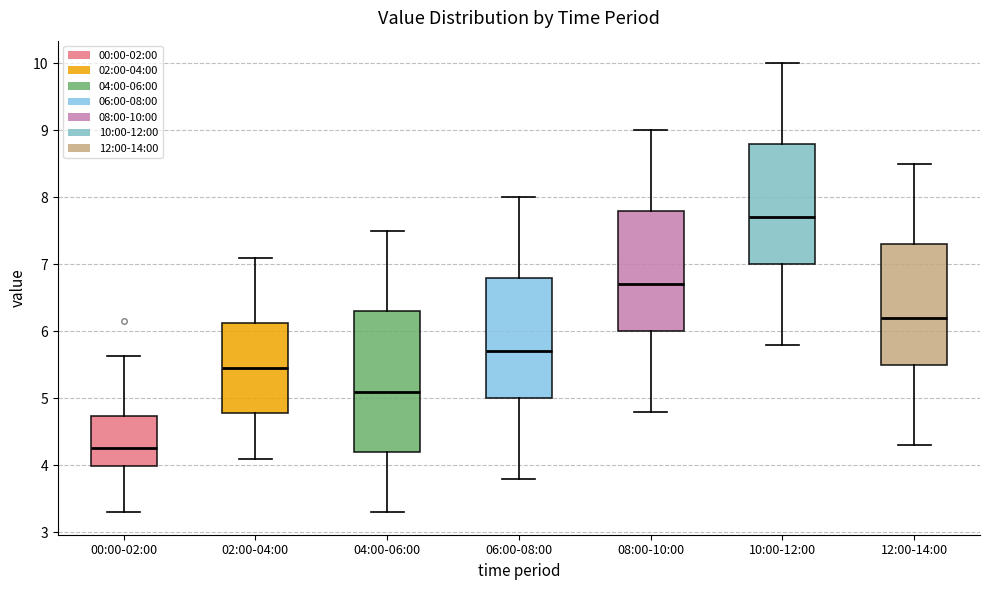

Reading left to right, read every box against the y-axis: the position of its median line, the range the box covers, and the ends of its whiskers. The values are not printed on the chart, so give them approximately, as read against the axis.

00:00-02:00: median 4.3, box 4.0 to 4.7, whiskers 3.3 to 5.6
02:00-04:00: median 5.5, box 4.8 to 6.1, whiskers 4.1 to 7.1
04:00-06:00: median 5.1, box 4.2 to 6.3, whiskers 3.3 to 7.5
06:00-08:00: median 5.7, box 5.0 to 6.8, whiskers 3.8 to 8.0
08:00-10:00: median 6.7, box 6.0 to 7.8, whiskers 4.8 to 9.0
10:00-12:00: median 7.7, box 7.0 to 8.8, whiskers 5.8 to 10.0
12:00-14:00: median 6.2, box 5.5 to 7.3, whiskers 4.3 to 8.5